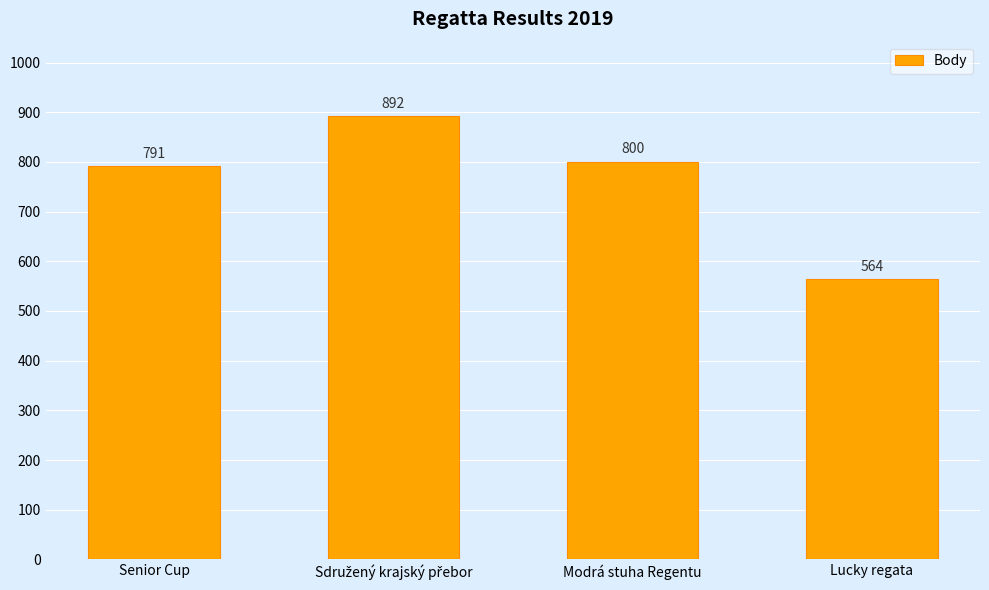

Are the bars horizontal?

No